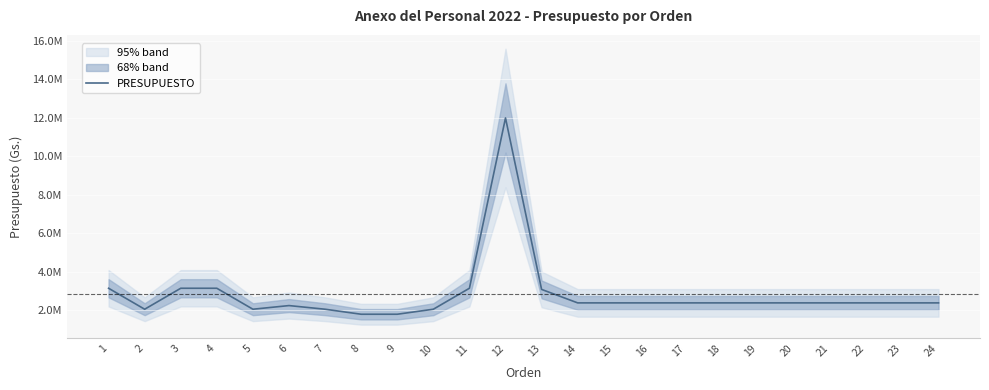

At which category does the chart reach its peak across all series?

12